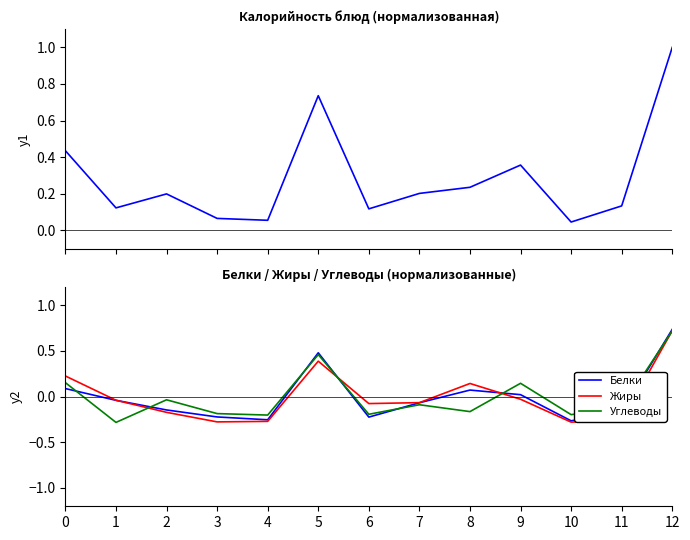

Reading left to right, transcribe all the data shown in this chart.

Калорийность: 0.4	0.1	0.2	0.1	0.1	0.7	0.1	0.2	0.2	0.4	0.0	0.1	1.0
Белки: 0.1	-0.0	-0.1	-0.2	-0.3	0.5	-0.2	-0.1	0.1	0.0	-0.3	-0.2	0.7
Жиры: 0.2	-0.0	-0.2	-0.3	-0.3	0.4	-0.1	-0.1	0.1	-0.0	-0.3	-0.3	0.7
Углеводы: 0.2	-0.3	-0.0	-0.2	-0.2	0.5	-0.2	-0.1	-0.2	0.1	-0.2	-0.1	0.7